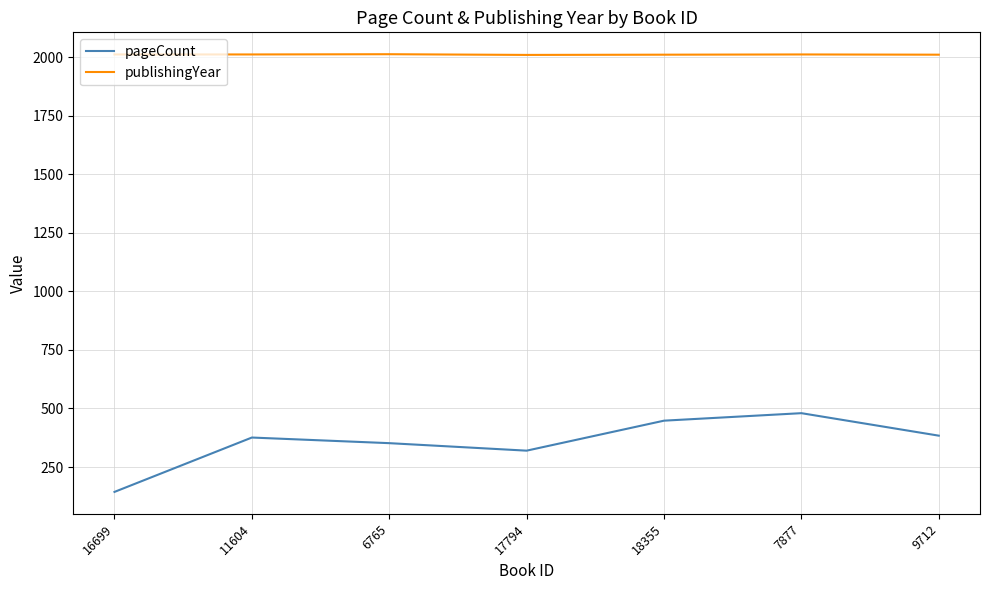

Which series has the largest range (max minus min)?

pageCount